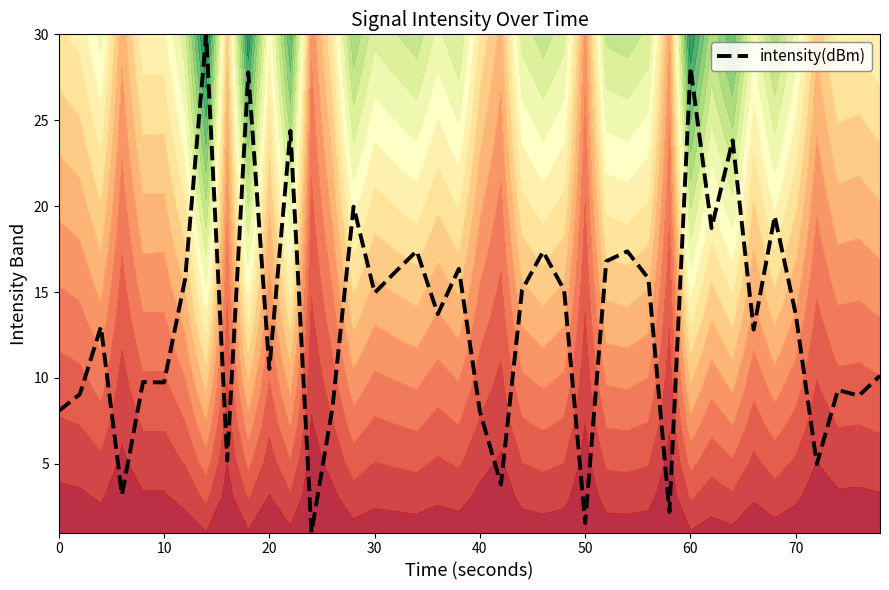

What is the highest value of the intensity(dBm) series?

30.0